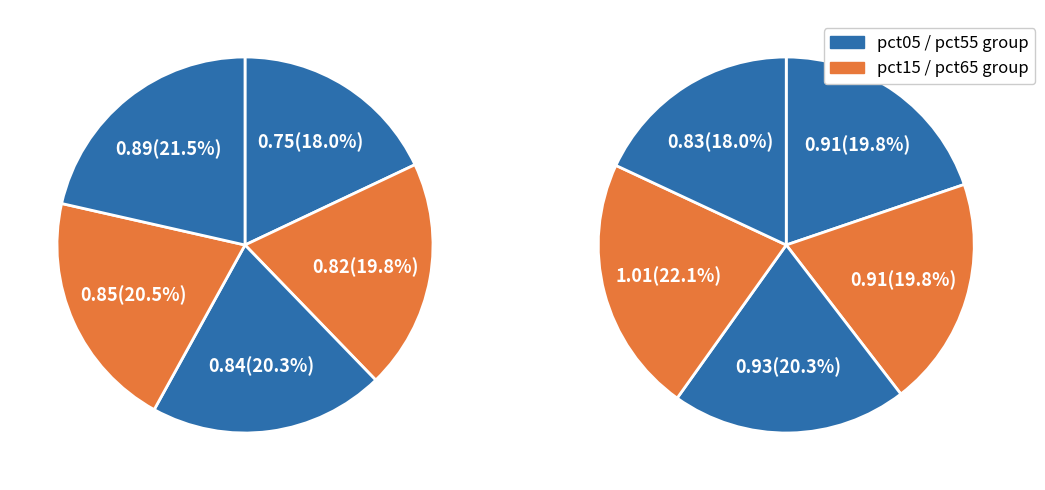

How many segments does this pie chart have?

10